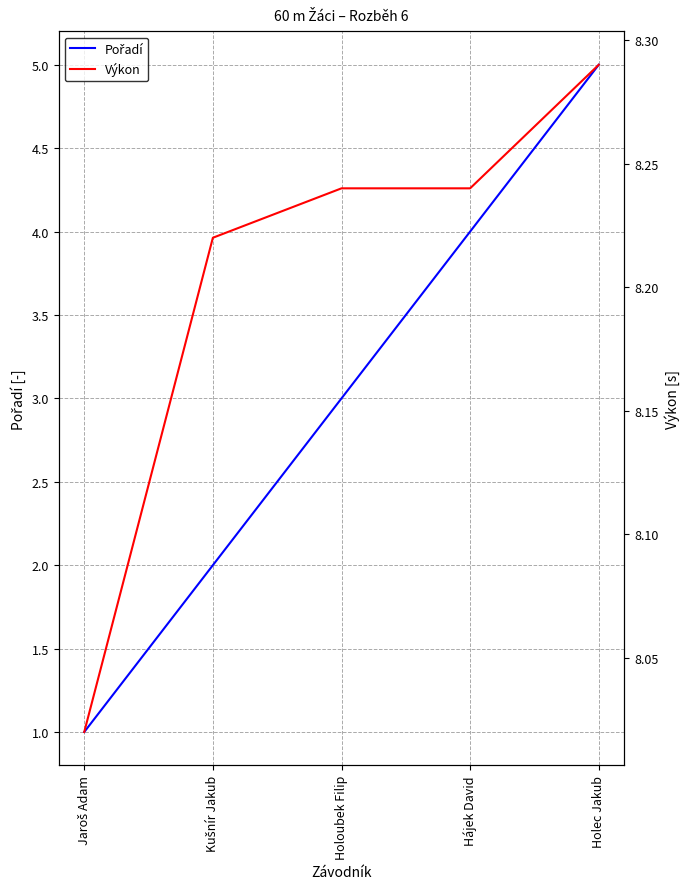

List the series in order of their peak value, lowest first.

Pořadí, Výkon